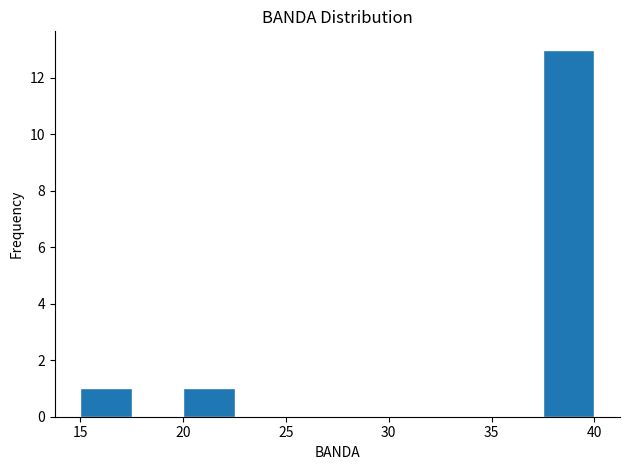

Which range on the x-axis has the tallest bar?

37.5 to 40.0